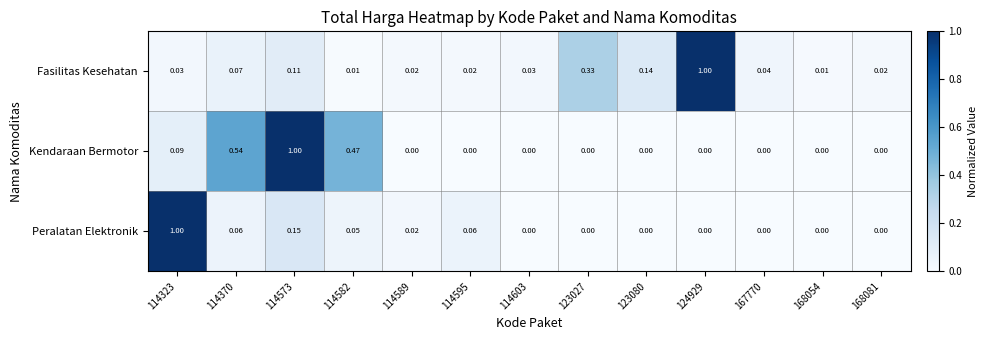

Between 114323 and 114370, which series saw the biggest shift?

Peralatan Elektronik